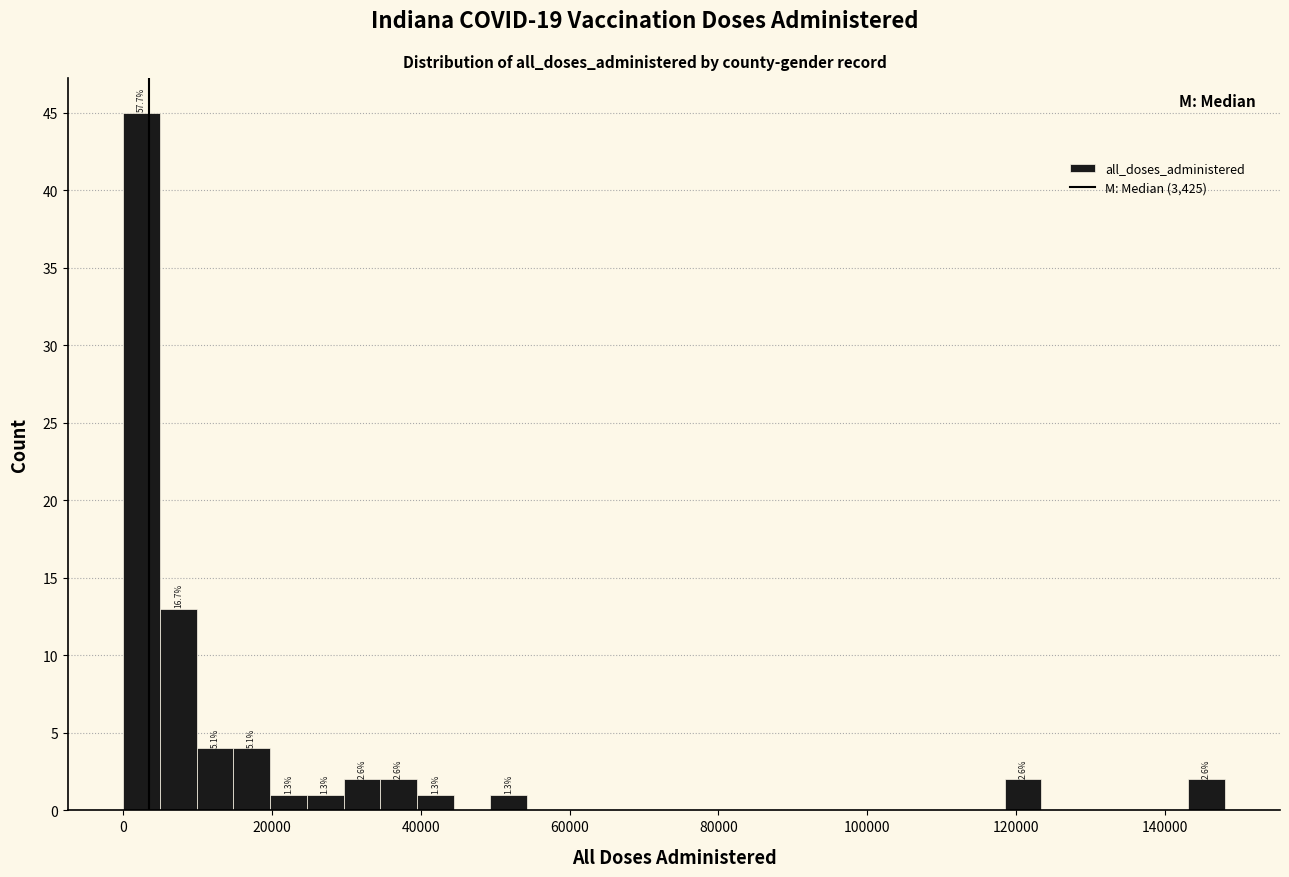

Read against the x-axis, roughly where is the centre of the tallest bar?

2000